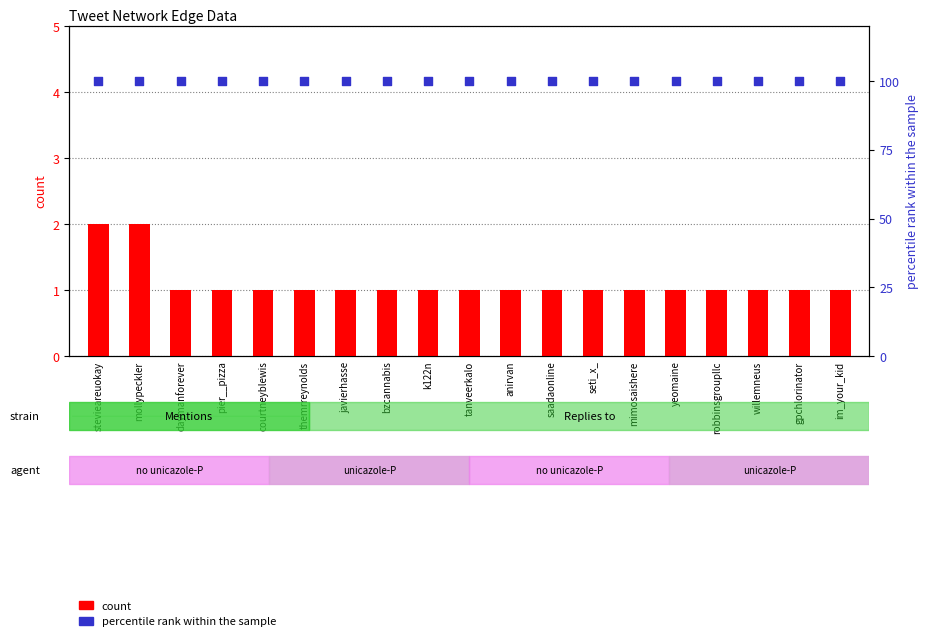

What are all the series names shown in the legend?

count, percentile rank within the sample